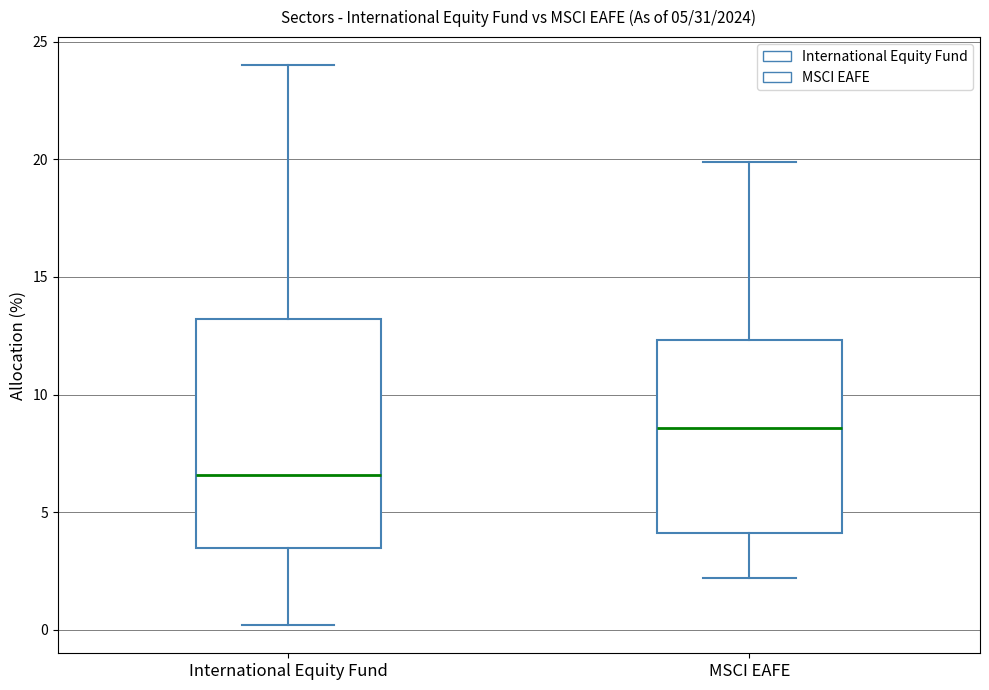

Which box has the highest median line?

MSCI EAFE